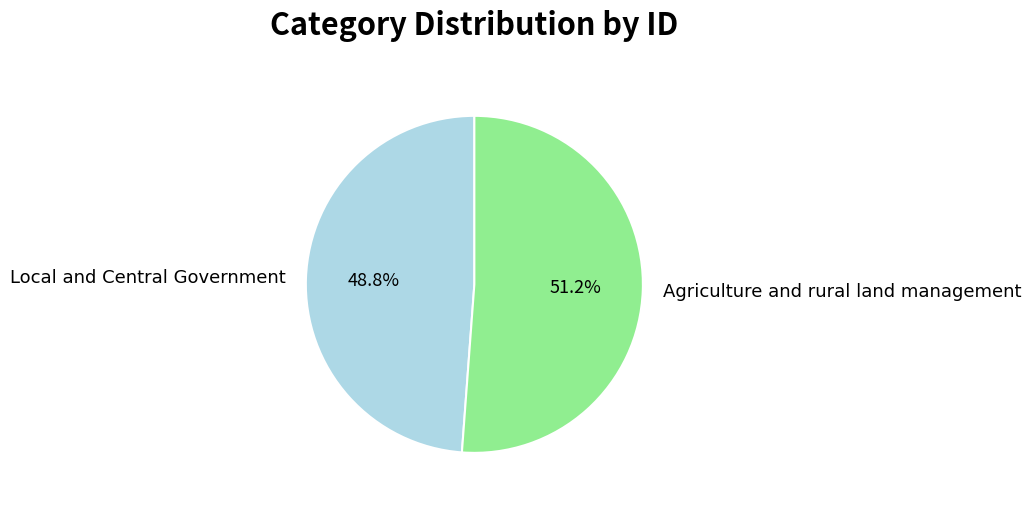

The Agriculture and rural land management slice represents 45% of the pie. True or false?

False